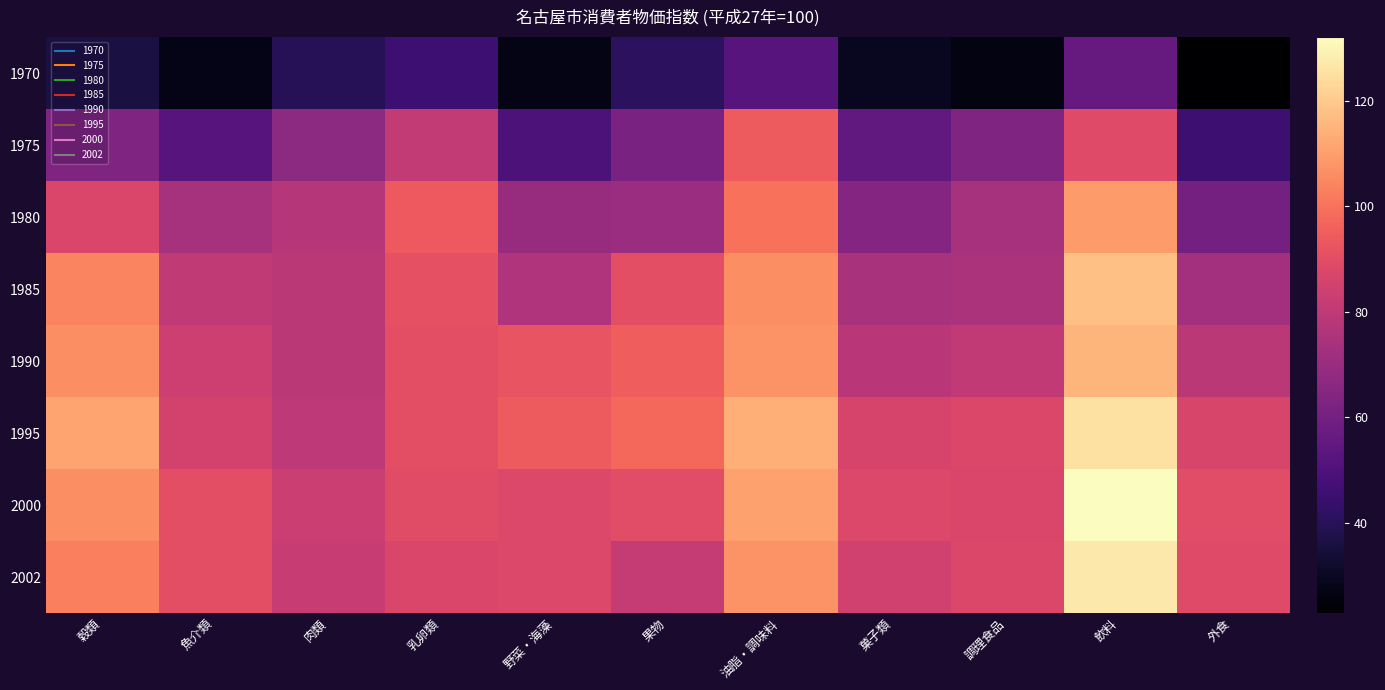

Reading left to right, extract all data points from this chart.

1970: 穀類=36.1	魚介類=27.6	肉類=39.7	乳卵類=45.7	野菜・海藻=27.5	果物=41.1	油脂・調味料=52.2	菓子類=29.3	調理食品=26.7	飲料=56.3	外食=22.9
1975: 穀類=63.2	魚介類=52.2	肉類=66.8	乳卵類=81.1	野菜・海藻=49.7	果物=61.6	油脂・調味料=94.3	菓子類=55.0	調理食品=63.1	飲料=88.8	外食=45.2
1980: 穀類=86.9	魚介類=73.4	肉類=77.3	乳卵類=93.8	野菜・海藻=69.7	果物=70.4	油脂・調味料=99.9	菓子類=64.6	調理食品=73.6	飲料=109.1	外食=60.1
1985: 穀類=104.1	魚介類=80.4	肉類=78.9	乳卵類=90.8	野菜・海藻=76.0	果物=90.5	油脂・調味料=106.3	菓子類=74.4	調理食品=74.9	飲料=117.8	外食=72.4
1990: 穀類=106.3	魚介類=83.6	肉類=79.2	乳卵類=90.5	野菜・海藻=92.3	果物=95.1	油脂・調味料=107.5	菓子類=78.4	調理食品=80.9	飲料=115.1	外食=79.1
1995: 穀類=111.5	魚介類=85.4	肉類=79.6	乳卵類=90.5	野菜・海藻=94.3	果物=97.7	油脂・調味料=113.8	菓子類=86.4	調理食品=87.5	飲料=125.5	外食=86.5
2000: 穀類=106.3	魚介類=90.4	肉類=82.7	乳卵類=89.2	野菜・海藻=87.8	果物=89.8	油脂・調味料=111.0	菓子類=87.8	調理食品=87.2	飲料=132.1	外食=89.6
2002: 穀類=102.7	魚介類=90.5	肉類=82.0	乳卵類=87.2	野菜・海藻=88.0	果物=81.5	油脂・調味料=107.7	菓子類=84.4	調理食品=87.4	飲料=127.3	外食=88.8